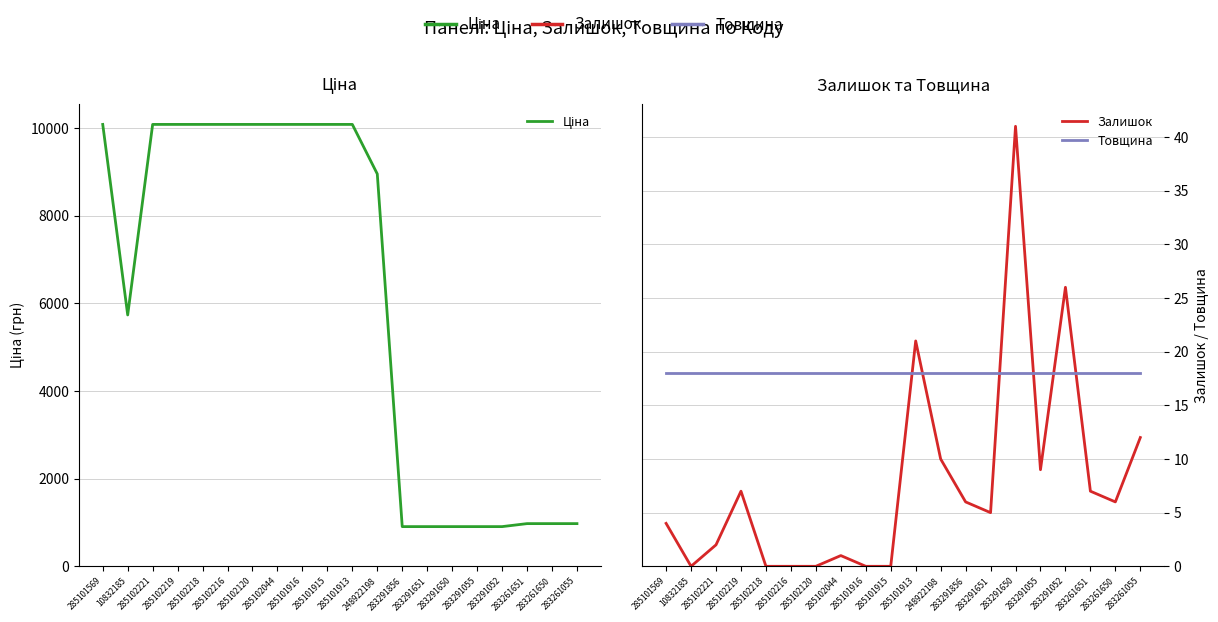

Reading left to right, extract all data points from this chart.

Ціна: 10085.8	5736.9	10085.8	10085.8	10085.8	10085.8	10085.8	10085.8	10085.8	10085.8	10085.8	8955.1	905.9	905.9	905.9	905.9	905.9	974.2	974.2	974.2
Залишок: 4.0	0.0	2.0	7.0	0.0	0.0	0.0	1.0	0.0	0.0	21.0	10.0	6.0	5.0	41.0	9.0	26.0	7.0	6.0	12.0
Товщина: 18.0	18.0	18.0	18.0	18.0	18.0	18.0	18.0	18.0	18.0	18.0	18.0	18.0	18.0	18.0	18.0	18.0	18.0	18.0	18.0